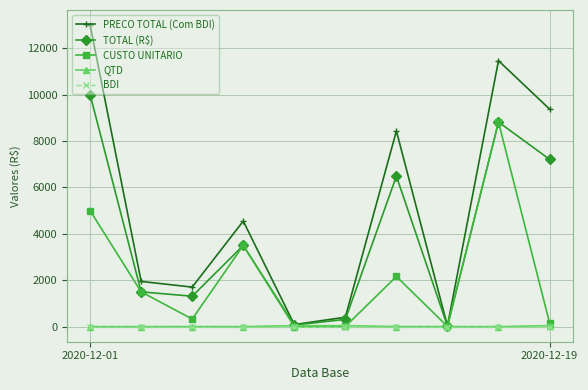

Which series has the largest range (max minus min)?

PRECO TOTAL (Com BDI)